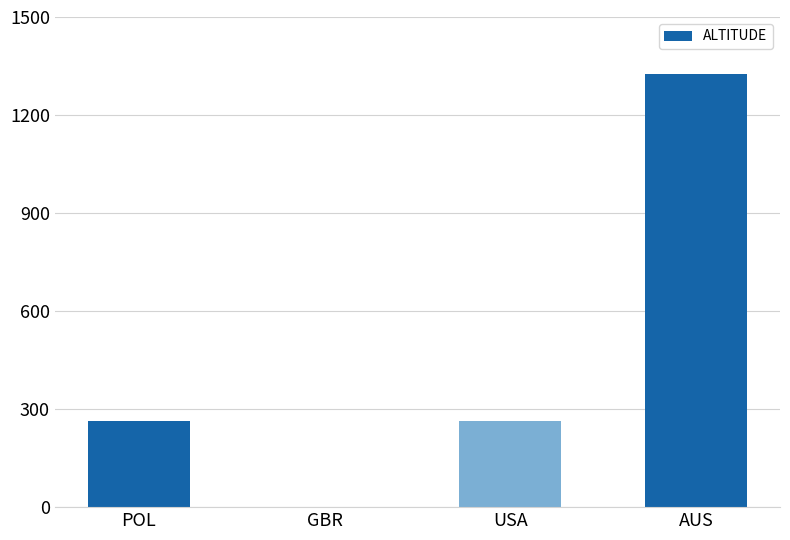

What is the greatest value displayed?

1325